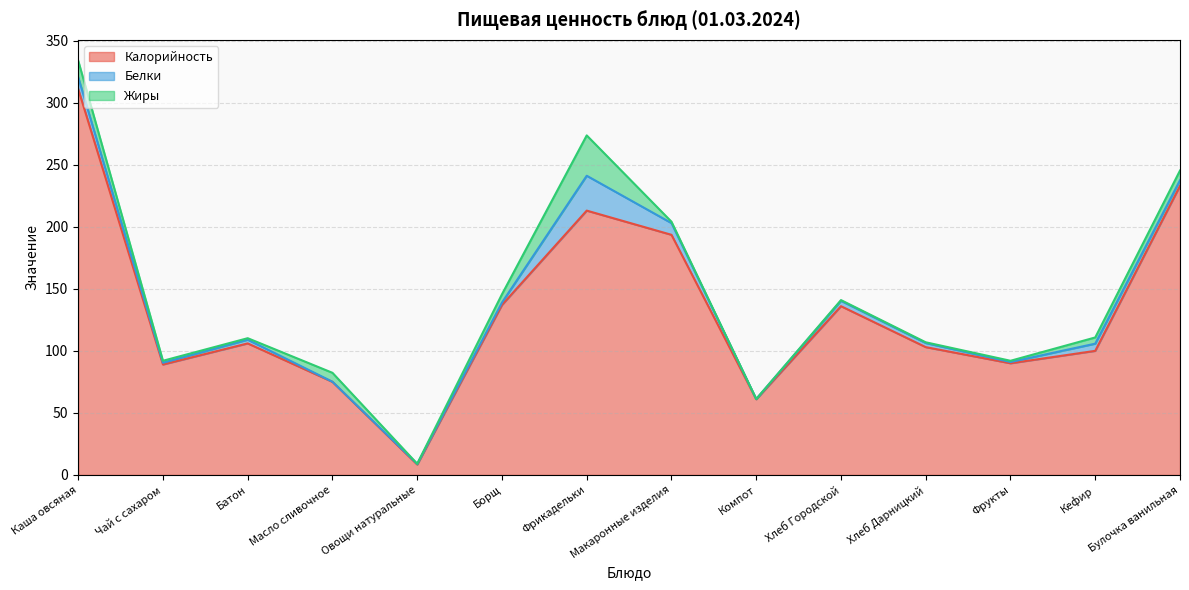

What is the difference between the Белки values at Борщ and Хлеб Дарницкий?

1.4